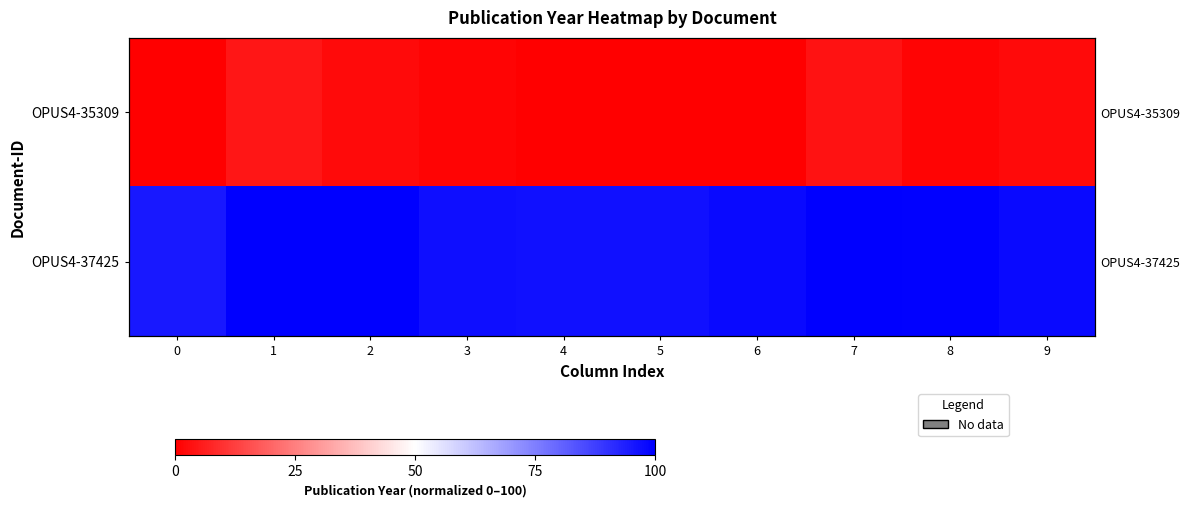

Which category has the highest value in the OPUS4-37425 series?

1